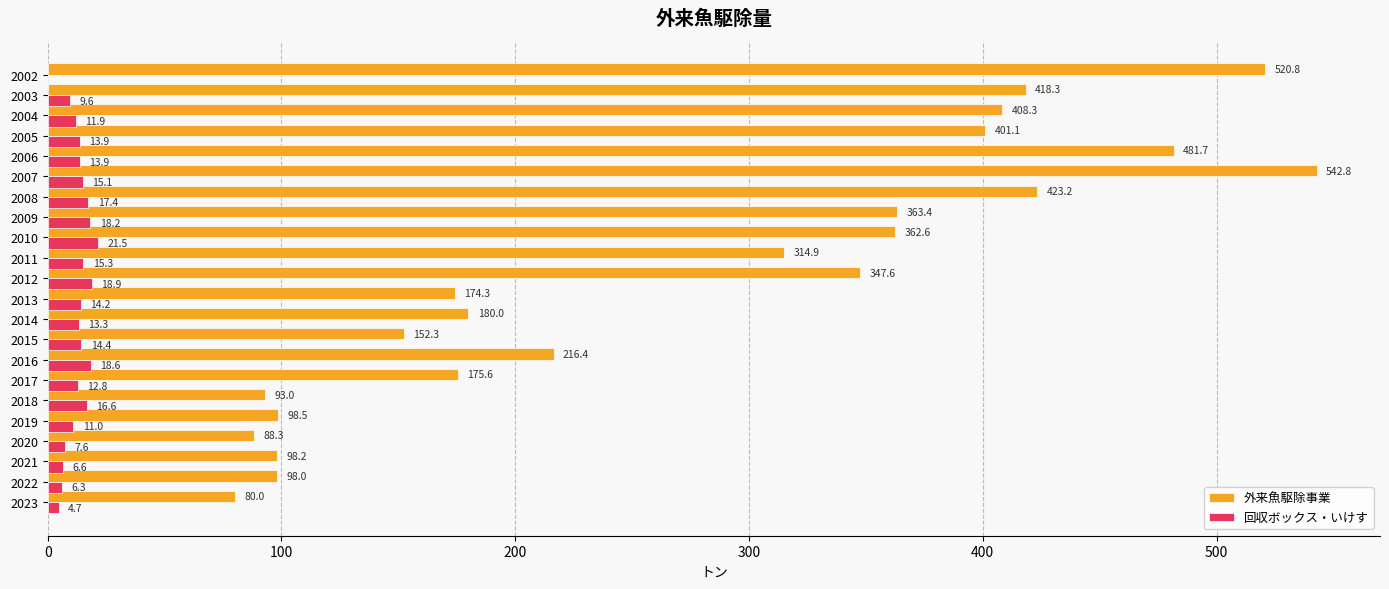

Where is 回収ボックス・いけす nearest to the value 10?

2003